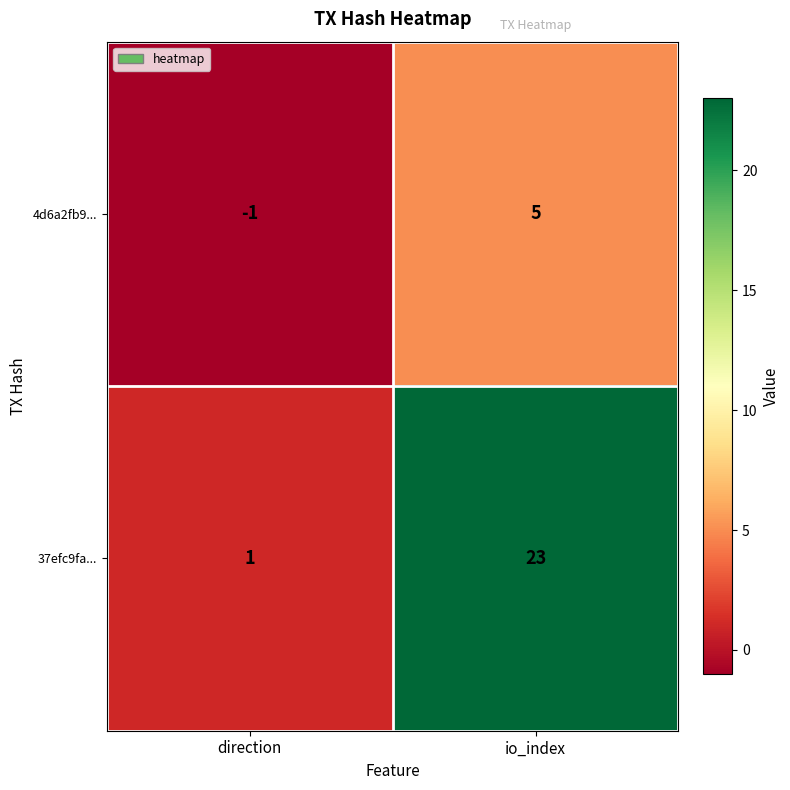

Which series changed the most between direction and io_index?

37efc9fa...